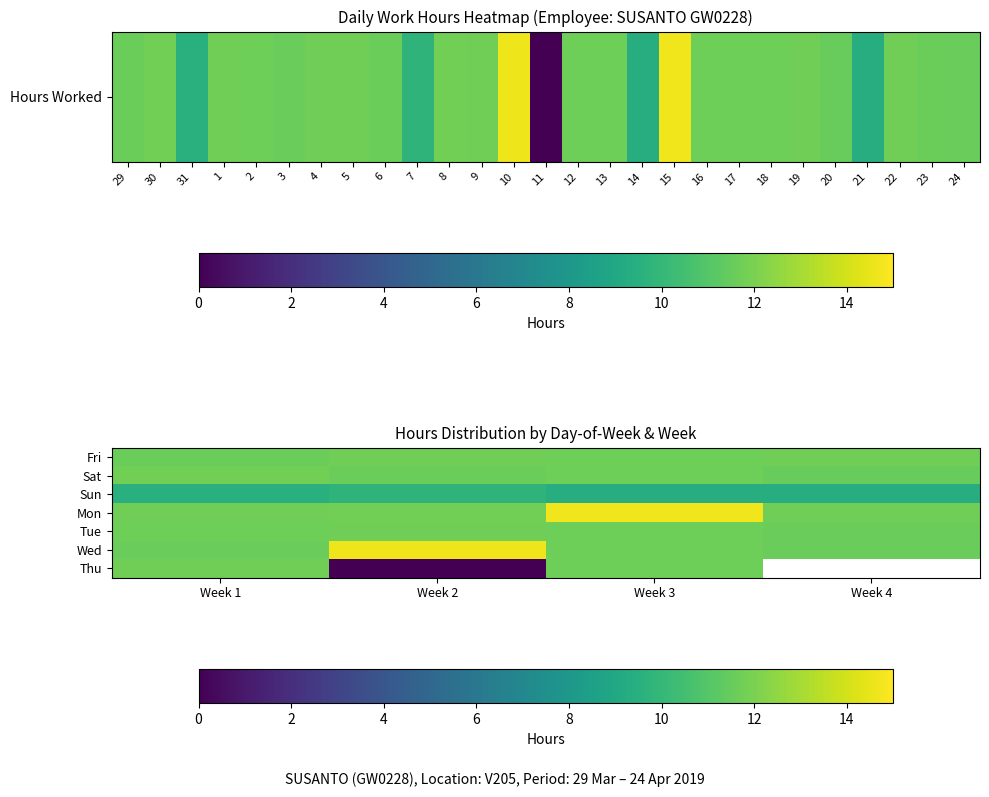

Rank the series by their maximum value, from lowest to highest.

Sun, Tue, Thu, Fri, Sat, Wed, Mon